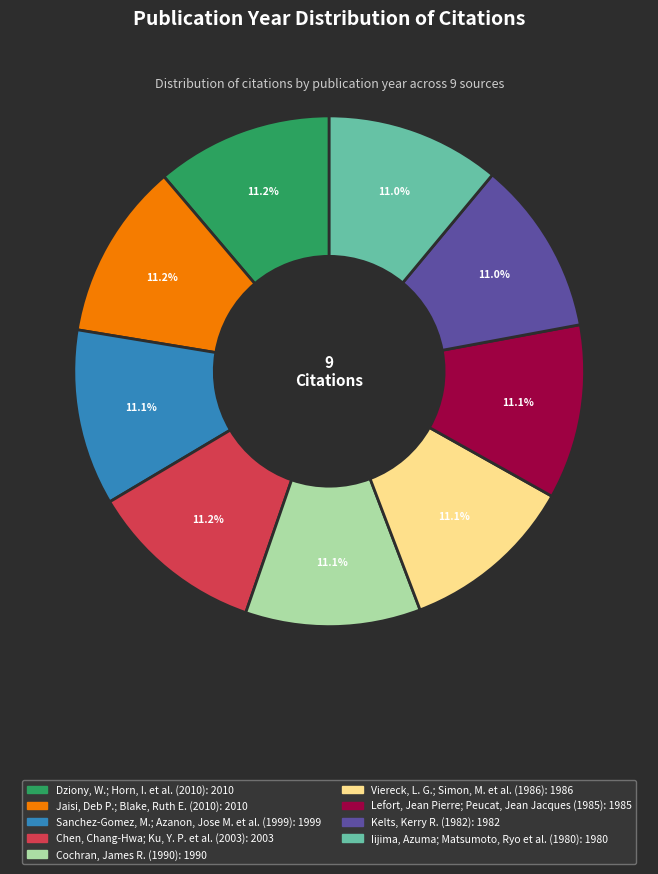

How many segments does this pie chart have?

9